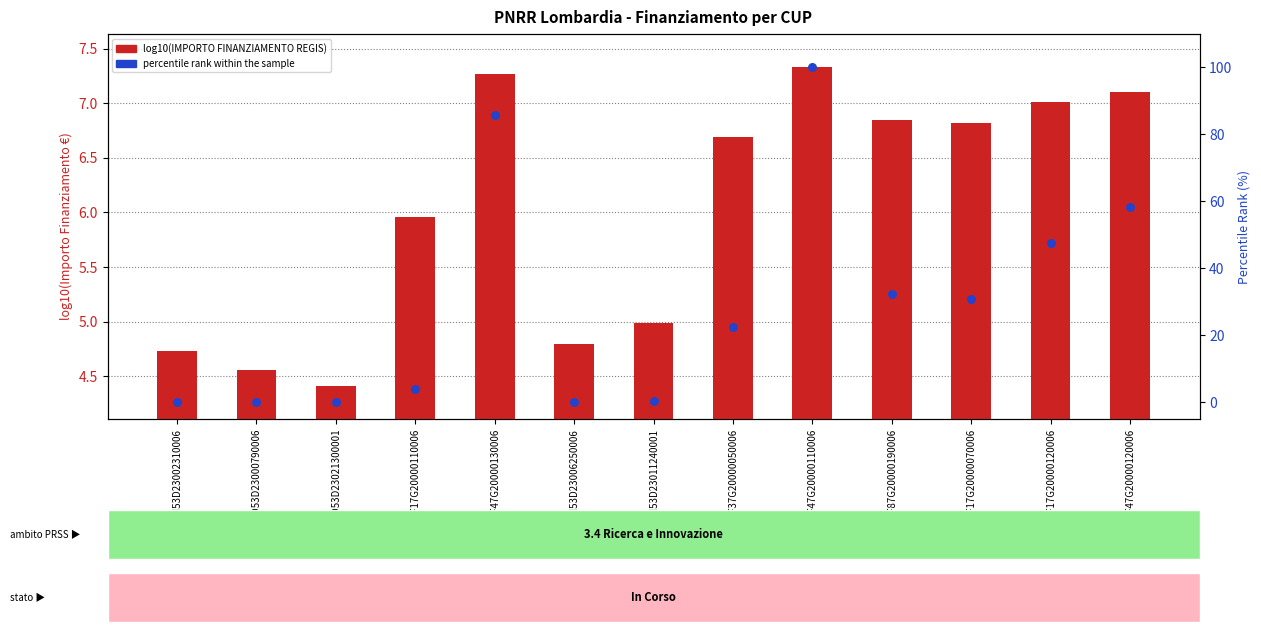

Which series has the largest total across all categories?

percentile rank within the sample